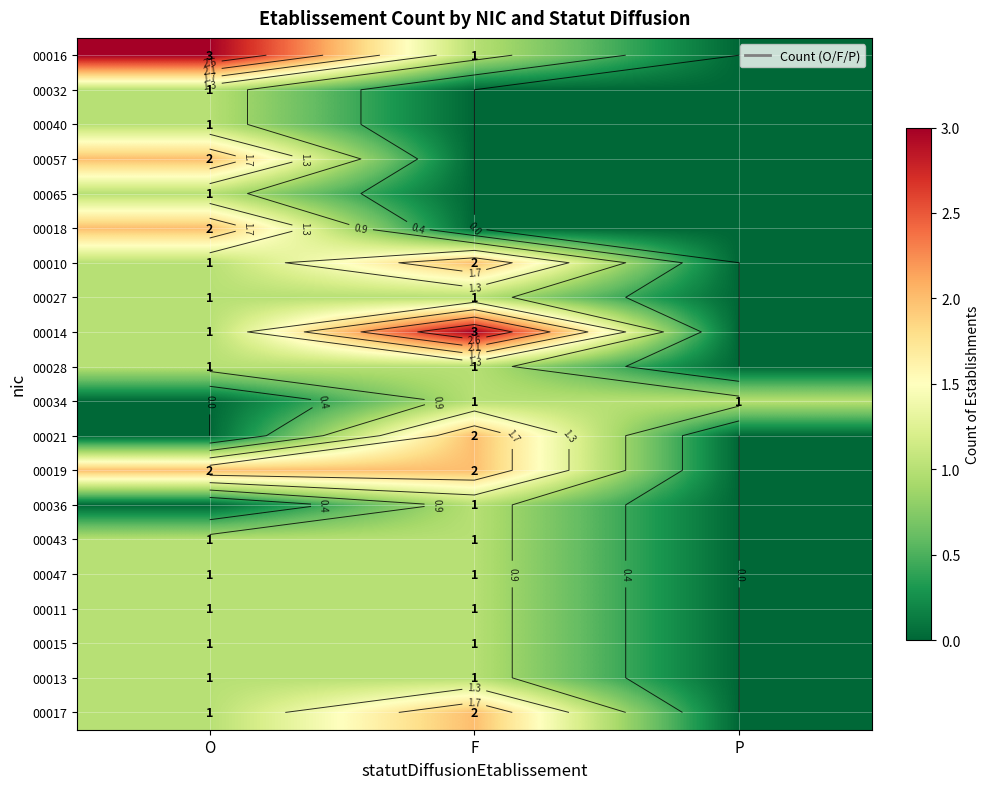

Count the 00019 values in the range 0 to 2.

3